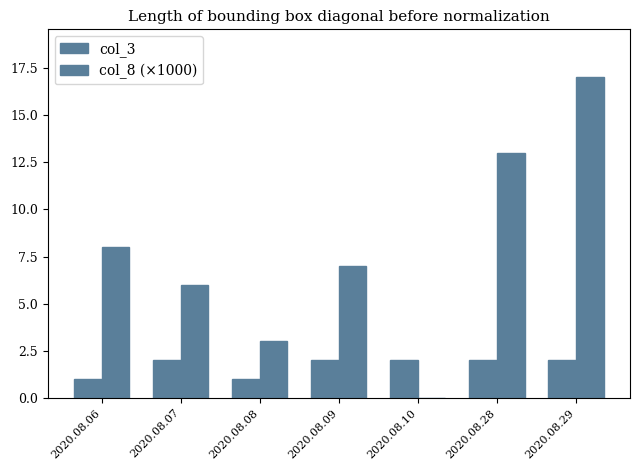

The value of col_3 at 2020.08.28 is 3. True or false?

False